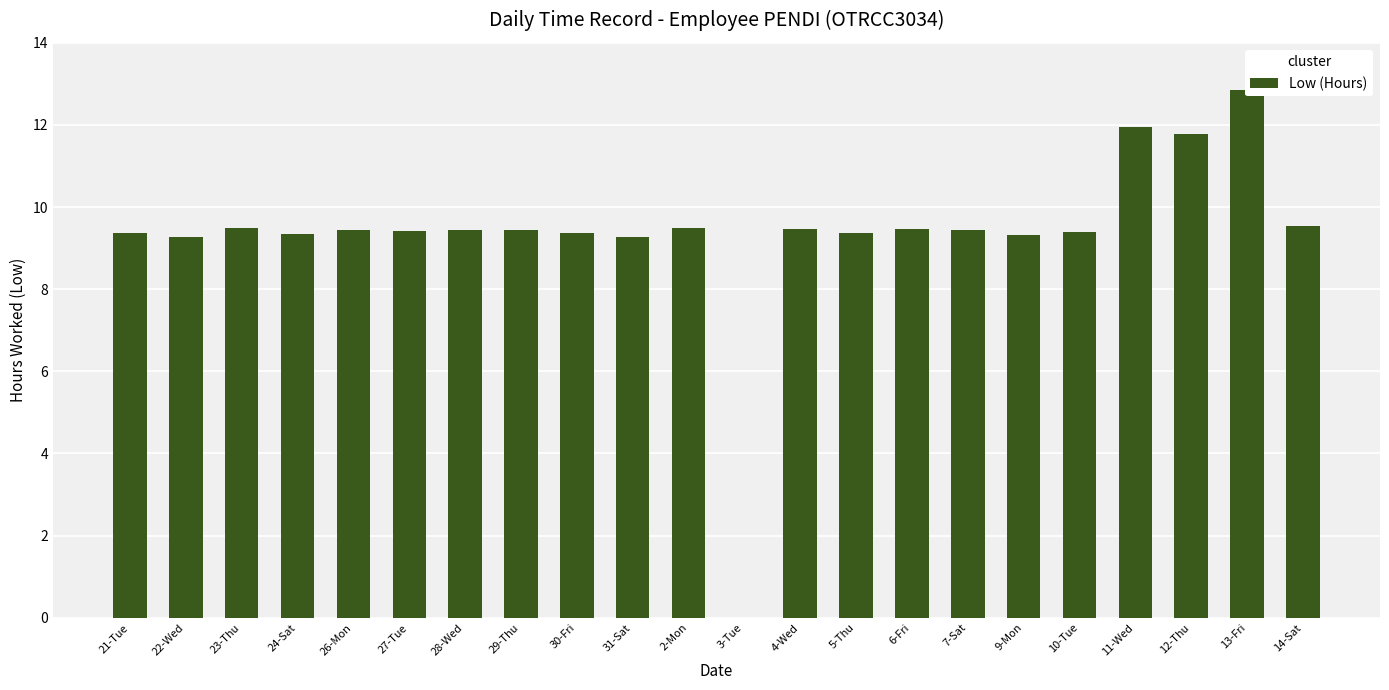

What is the greatest value displayed?

12.8